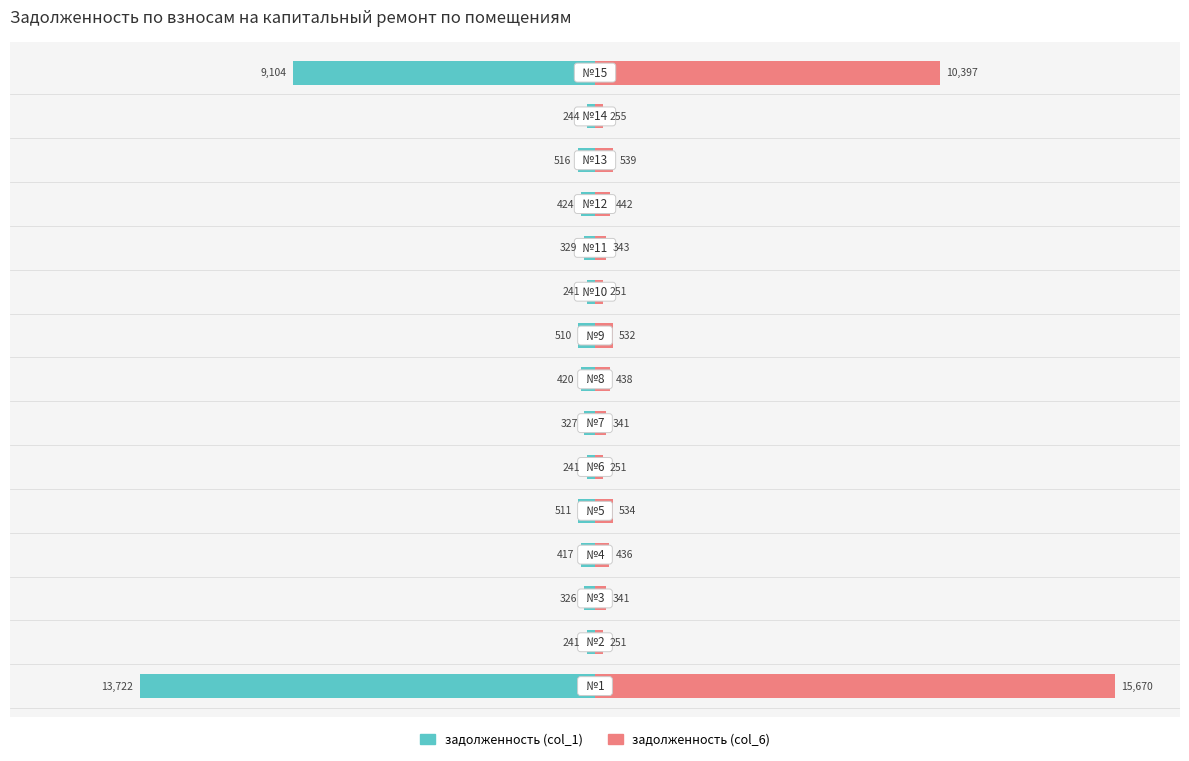

How many bars are there in total?

30